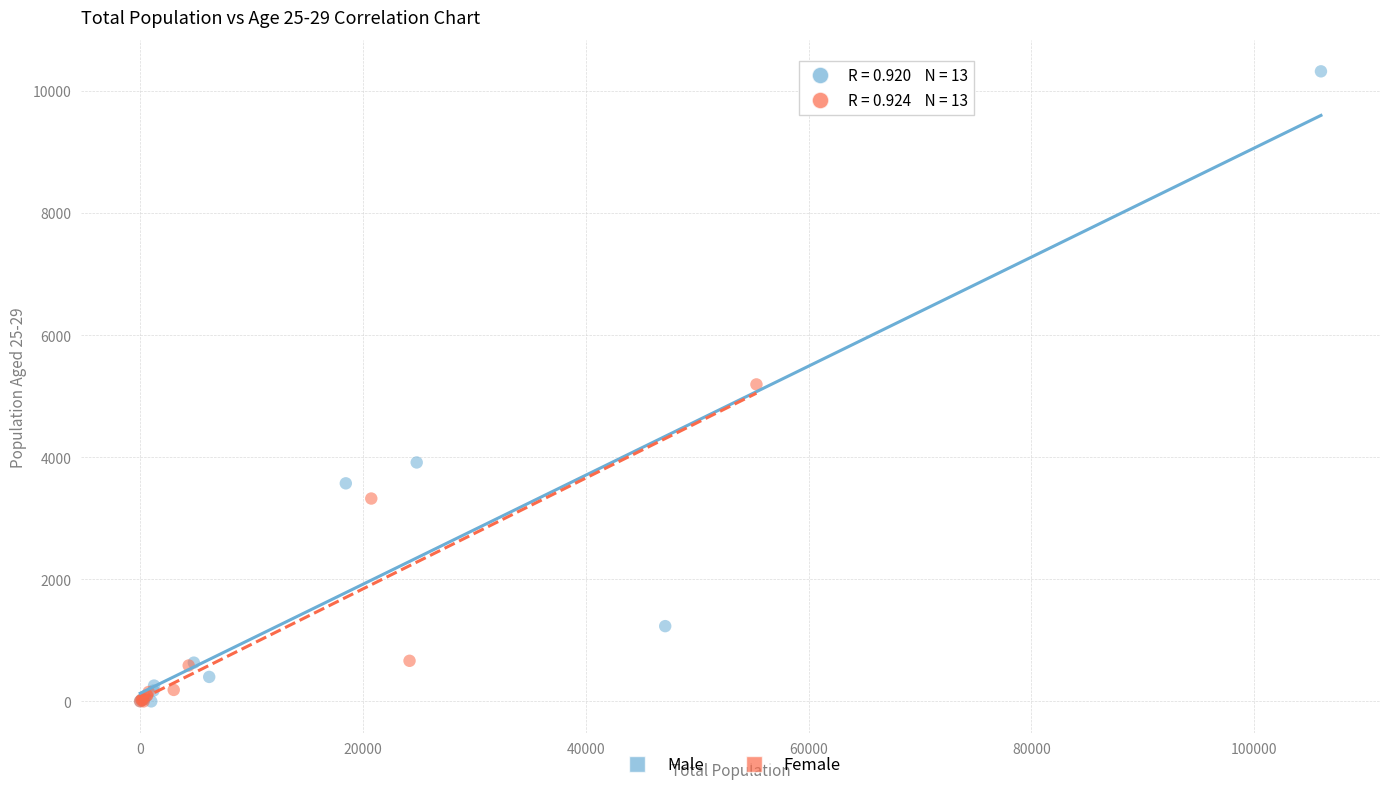

Which series has the widest spread of Y values?

Male